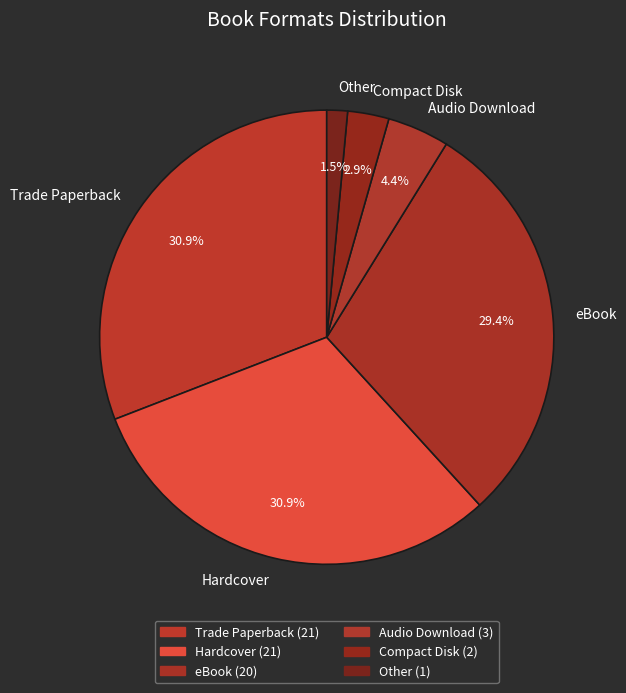

Which slice is the smallest?

Other